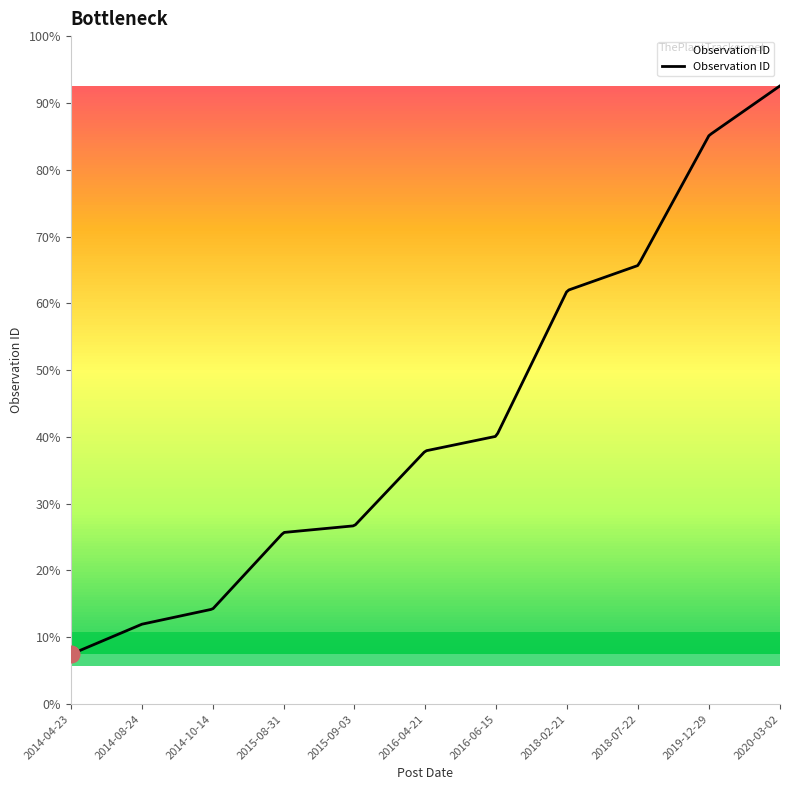

Does the chart display data point markers on the line(s)?

No